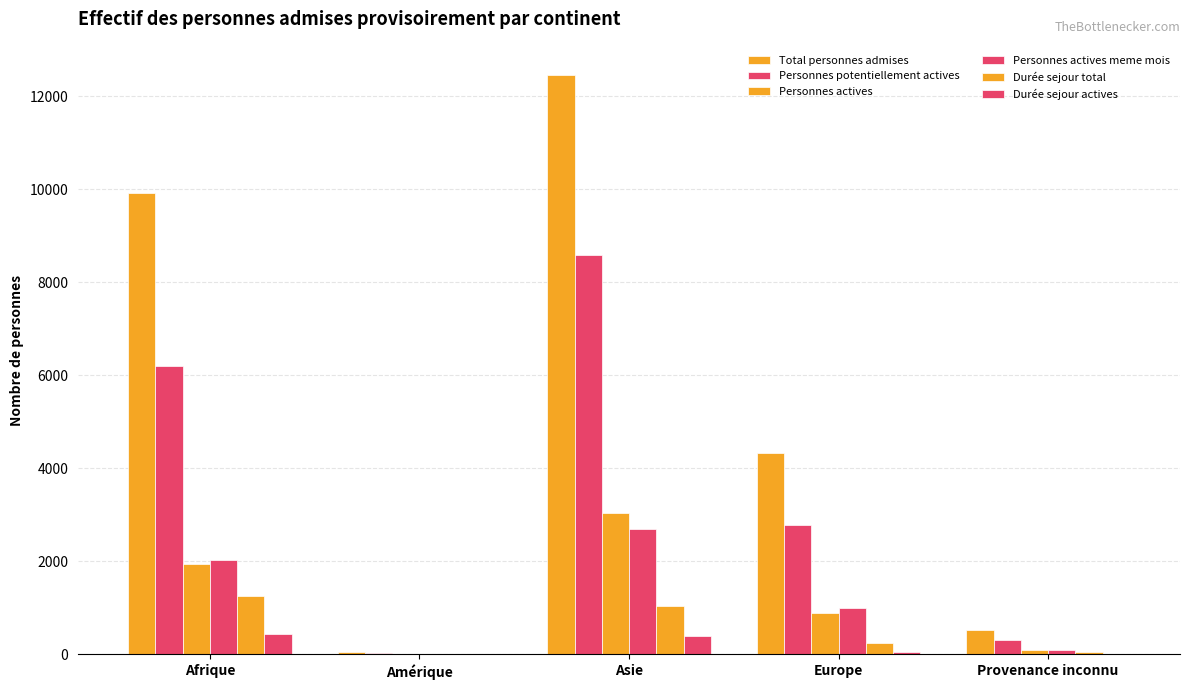

Which category has the highest value across all series?

Asie